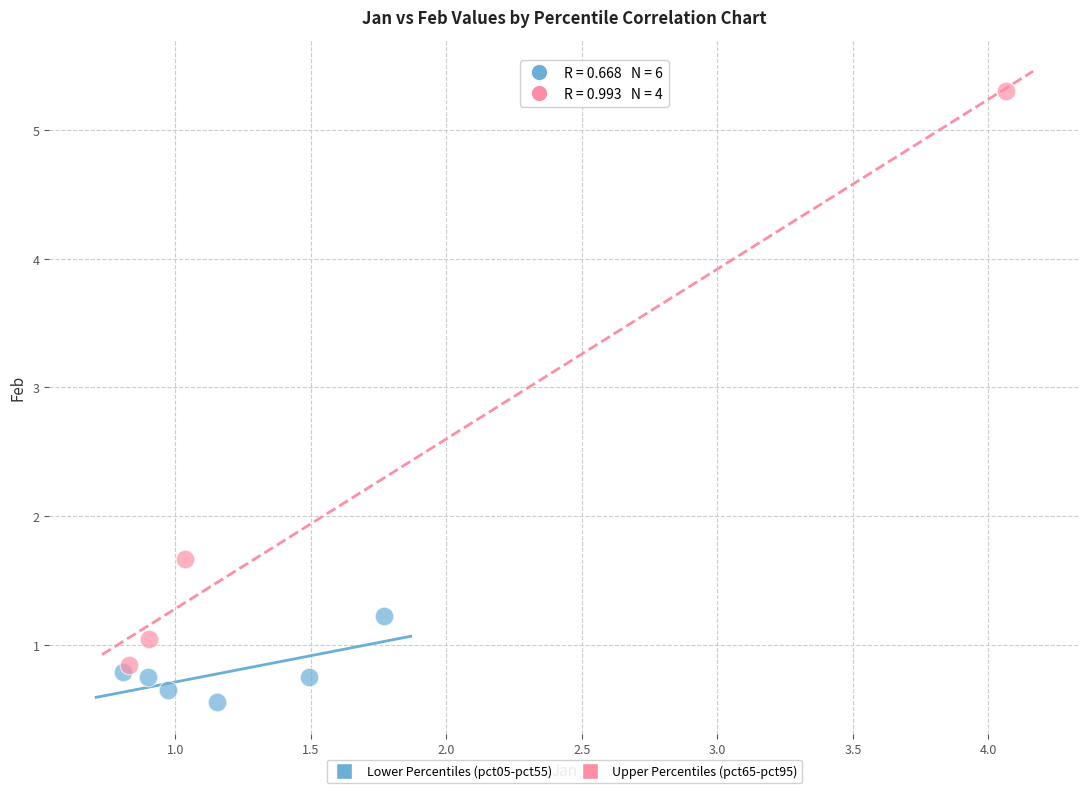

Which series reaches the maximum Y coordinate?

Upper Percentiles (pct65-pct95)